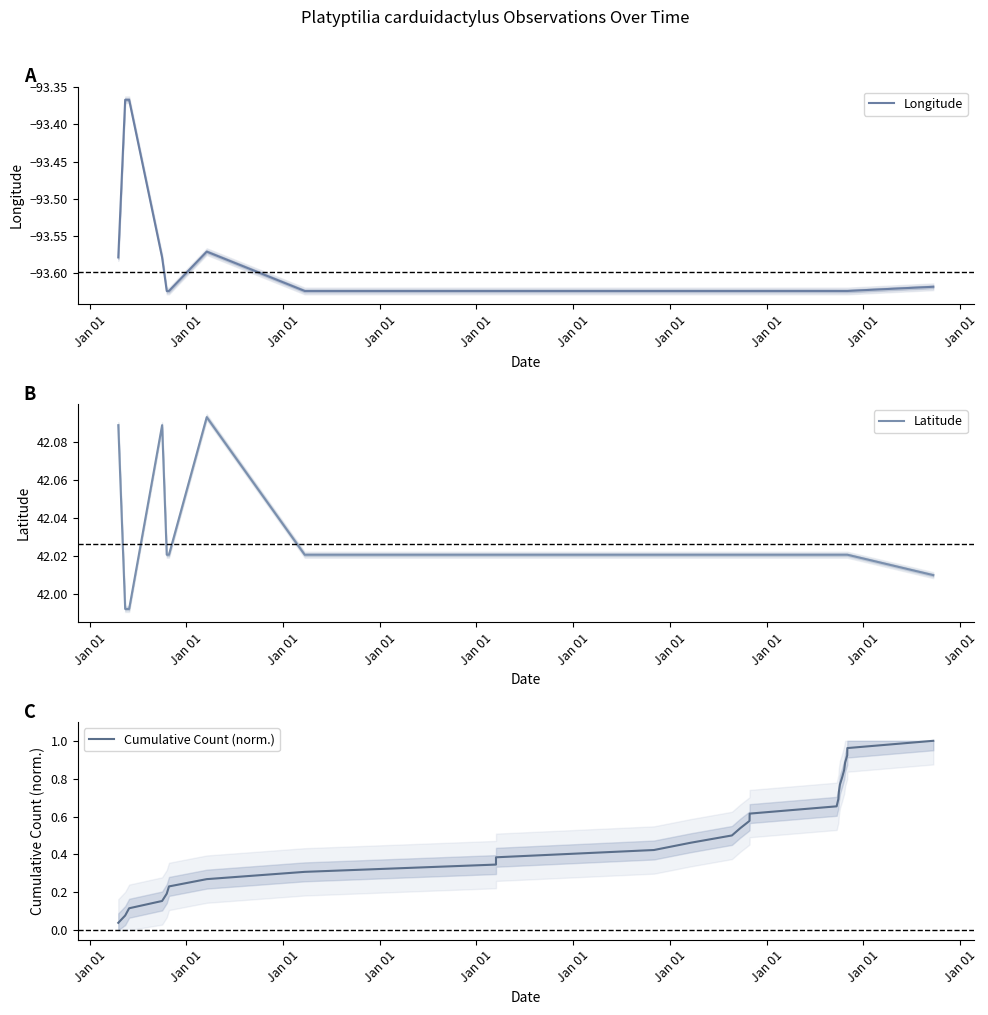

Reading left to right, transcribe all the data shown in this chart.

Longitude: -93.6	-93.4	-93.4	-93.6	-93.6	-93.6	-93.6	-93.6	-93.6	-93.6	-93.6	-93.6	-93.6	-93.6	-93.6	-93.6	-93.6	-93.6	-93.6	-93.6	-93.6	-93.6	-93.6	-93.6	-93.6	-93.6
Latitude: 42.1	42.0	42.0	42.1	42.0	42.0	42.1	42.0	42.0	42.0	42.0	42.0	42.0	42.0	42.0	42.0	42.0	42.0	42.0	42.0	42.0	42.0	42.0	42.0	42.0	42.0
Cumulative Count (norm.): 0.0	0.1	0.1	0.2	0.2	0.2	0.3	0.3	0.3	0.4	0.4	0.5	0.5	0.5	0.6	0.6	0.7	0.7	0.7	0.8	0.8	0.8	0.9	0.9	1.0	1.0